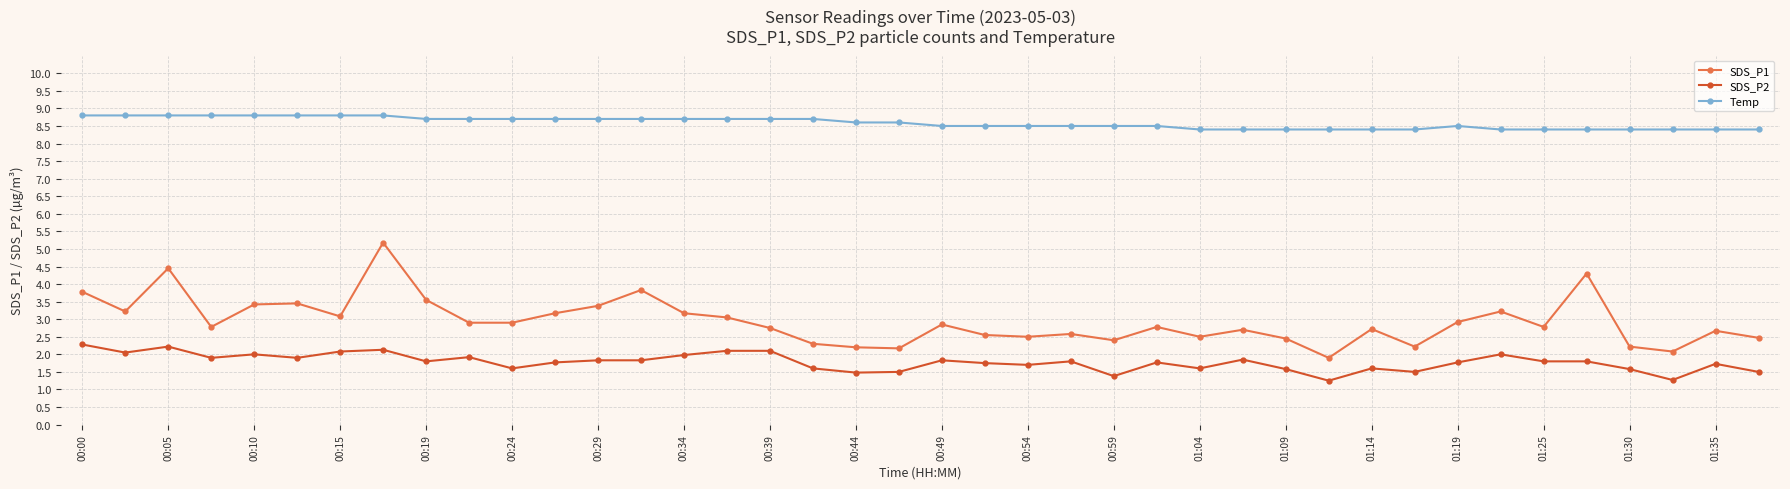

Count the Temp values in the range 8 to 9.

40